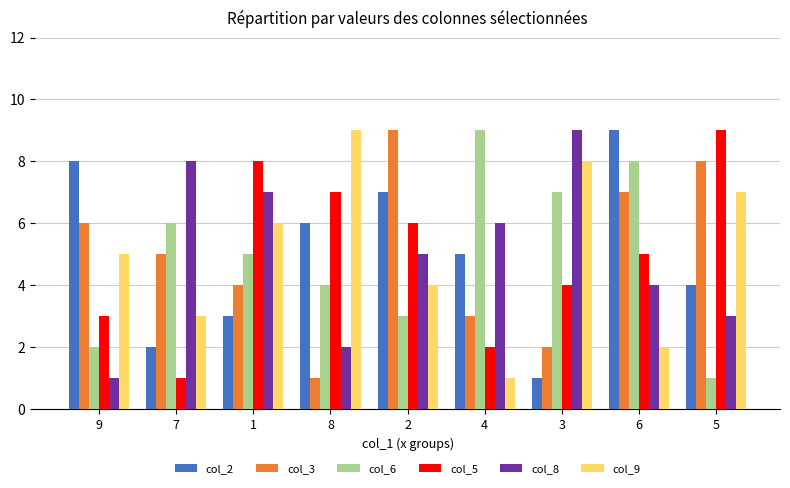

What are all the series names shown in the legend?

col_2, col_3, col_6, col_5, col_8, col_9